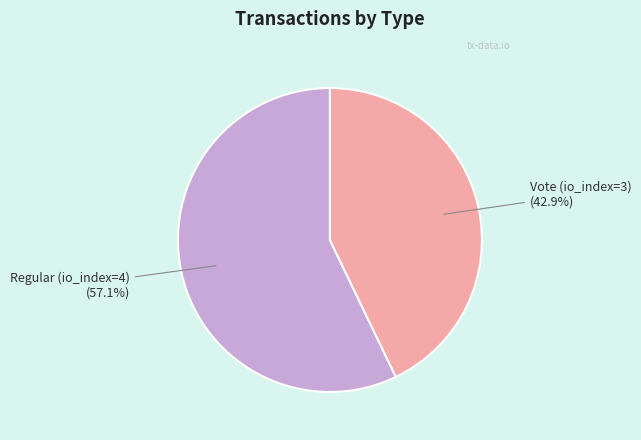

Is there a majority slice in this chart?

Yes